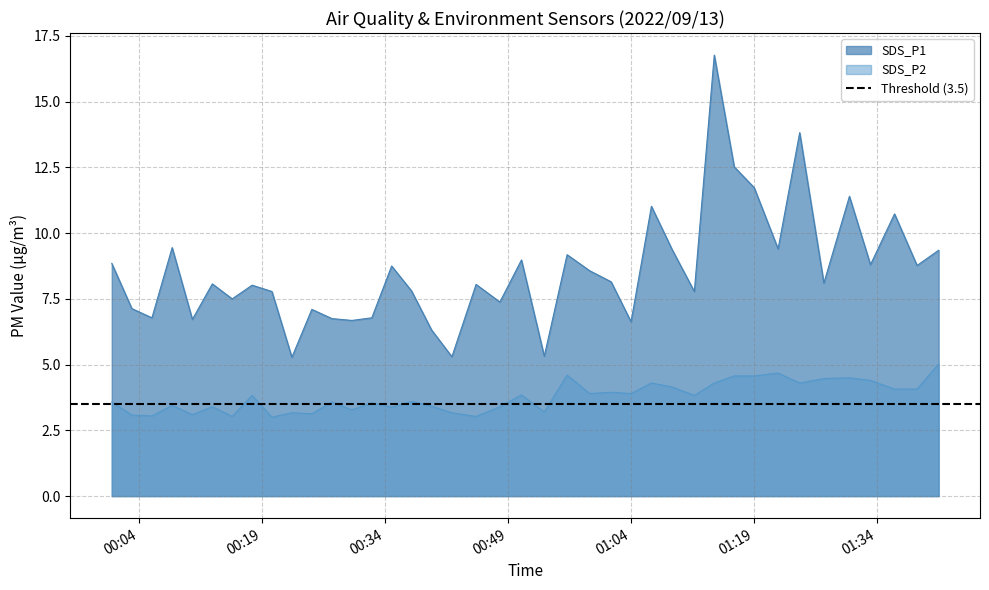

What is the value of the SDS_P2 point at the 30th from the left?

4.3